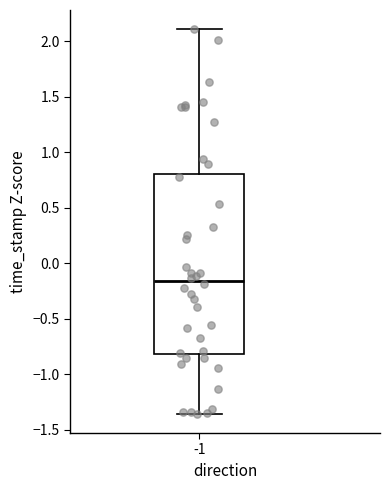

Transcribe this box plot: give where the median line is, the range the box spans, and where the two whiskers end, as read against the y-axis. The values are not printed on the chart, so give them approximately, as read against the axis.

median -0.15, box -0.80 to 0.80, whiskers -1.35 to 2.10